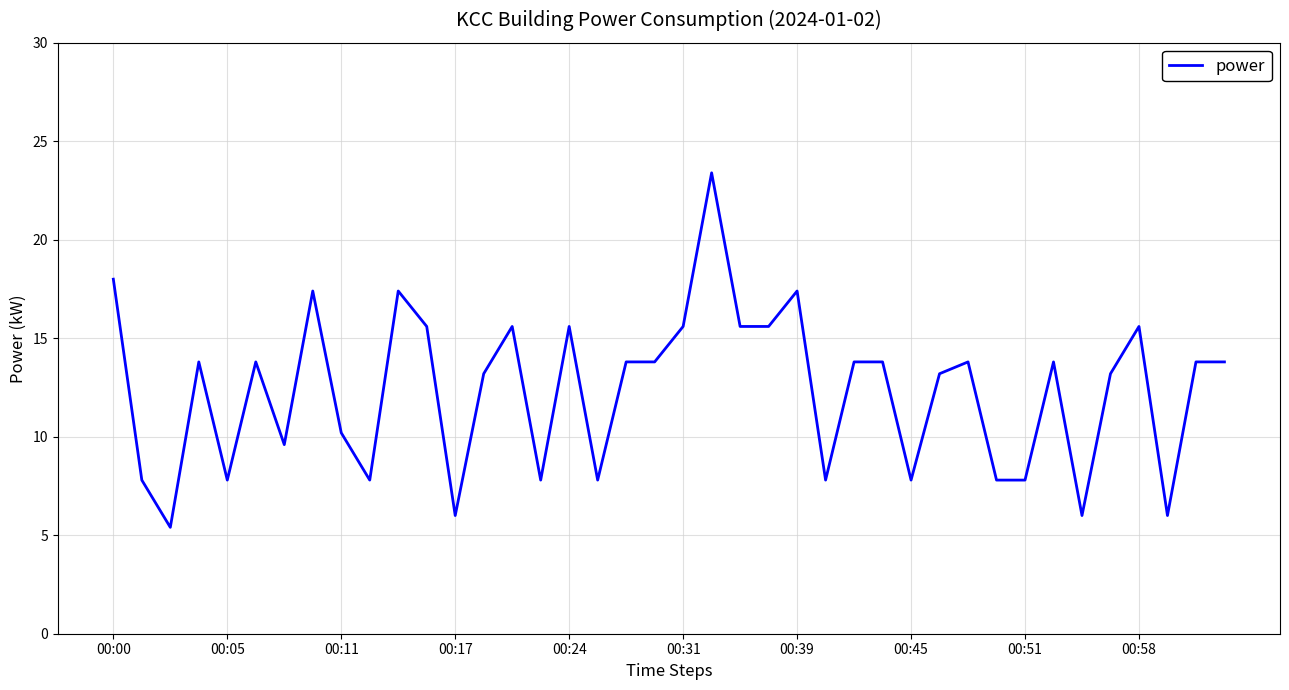

Is this an area chart (filled region under the line)?

No